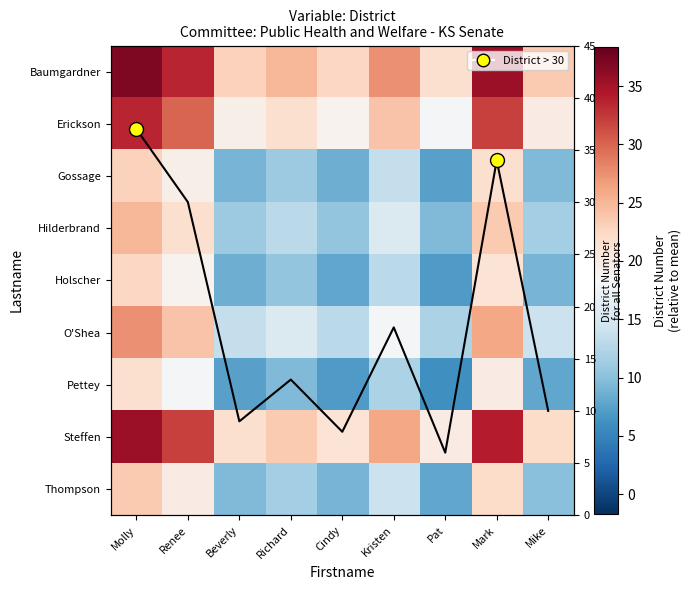

The Erickson series shows 4.5 at Cindy. True or false?

False